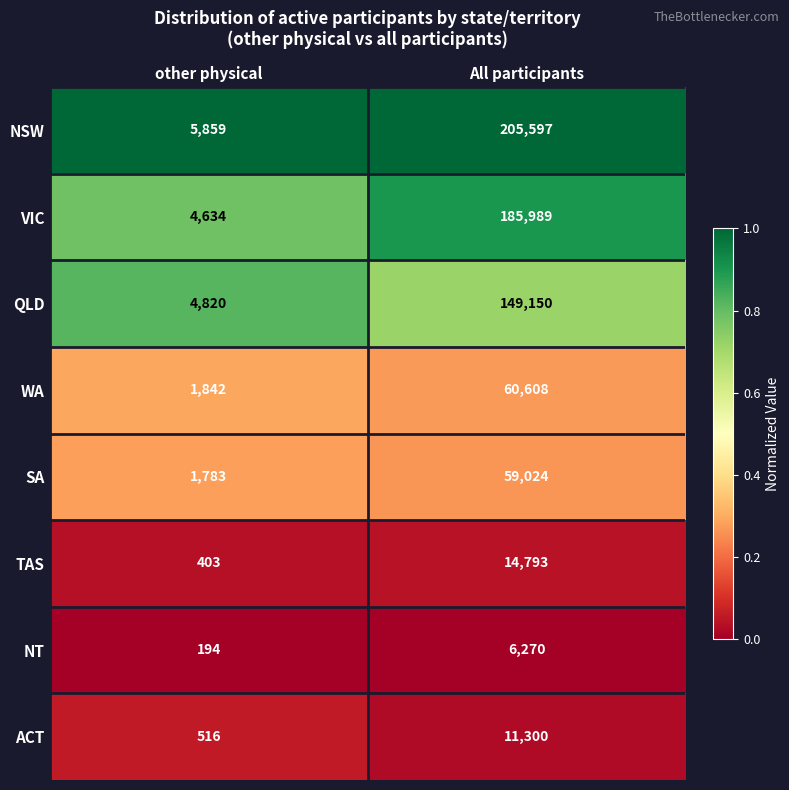

Rank the series by their maximum value, from highest to lowest.

NSW, VIC, QLD, WA, SA, TAS, ACT, NT